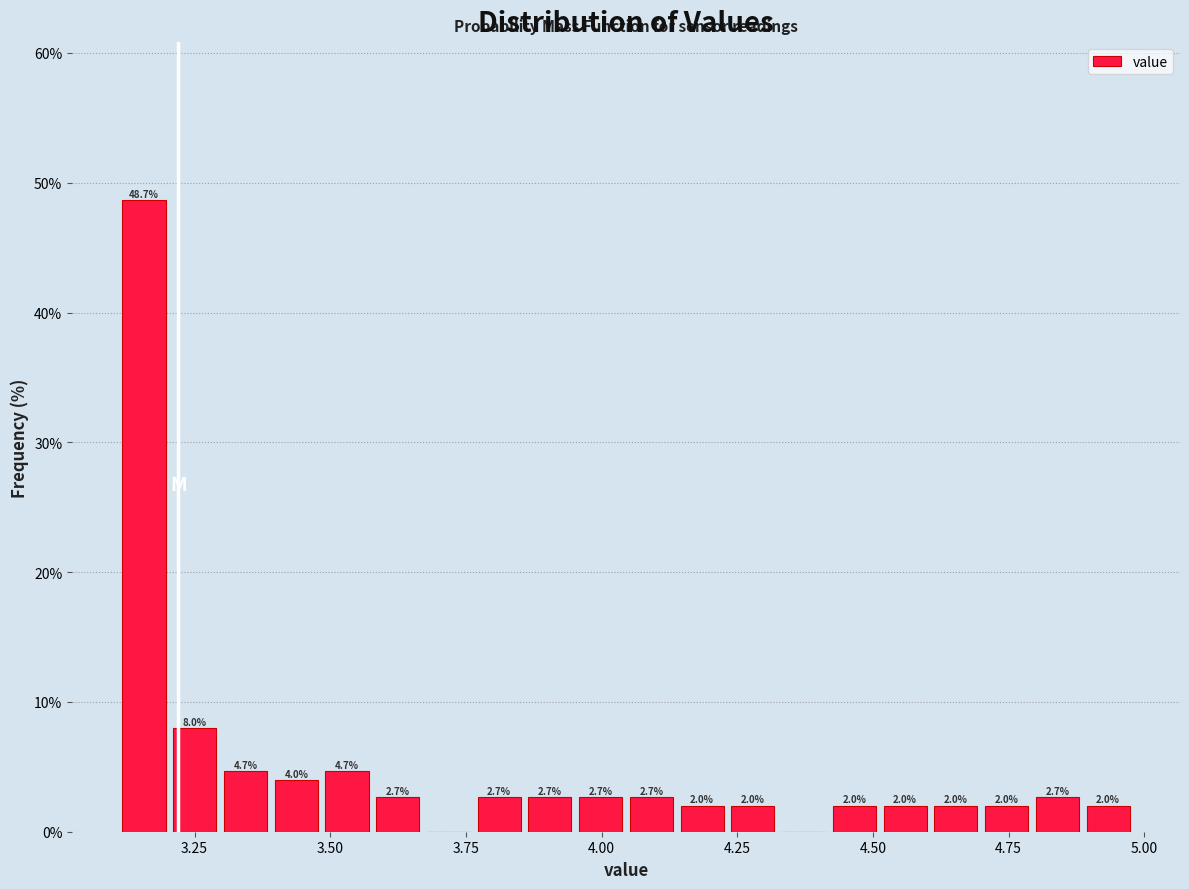

Read against the x-axis, roughly where is the centre of the tallest bar?

3.15